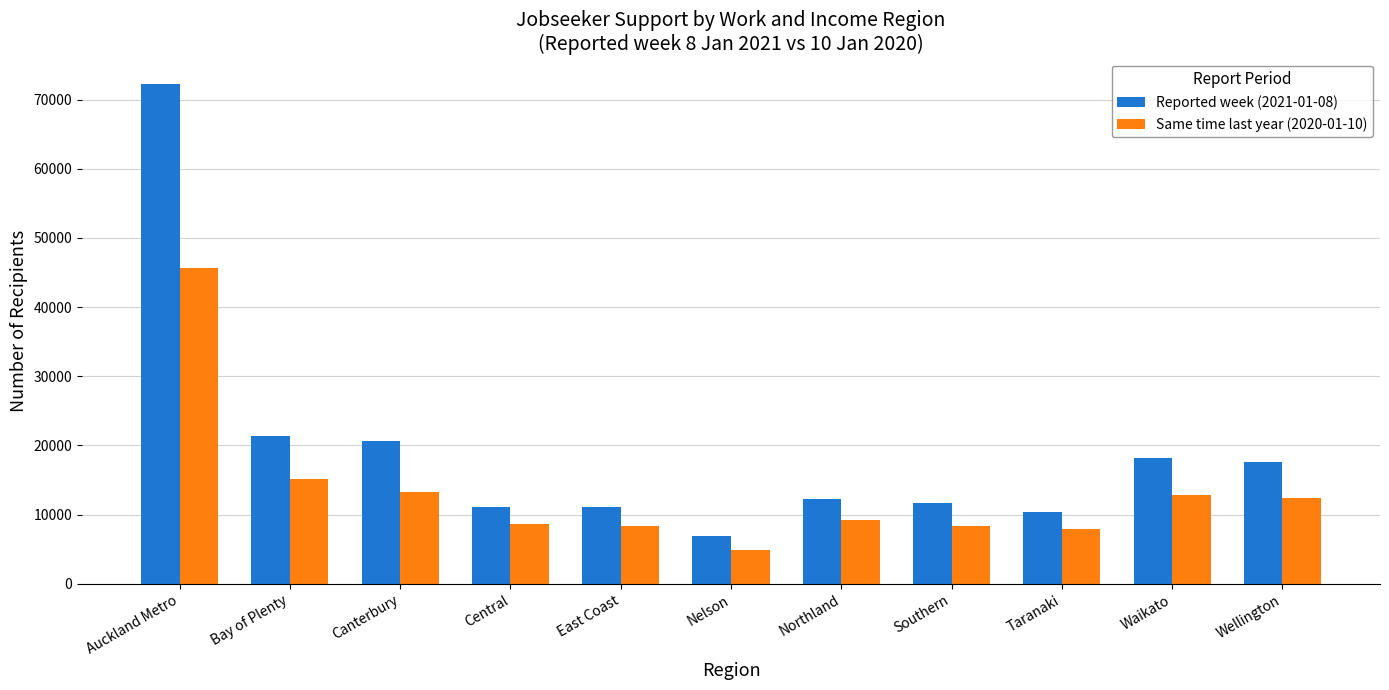

What is the label of the 9th bar from the left?

Taranaki